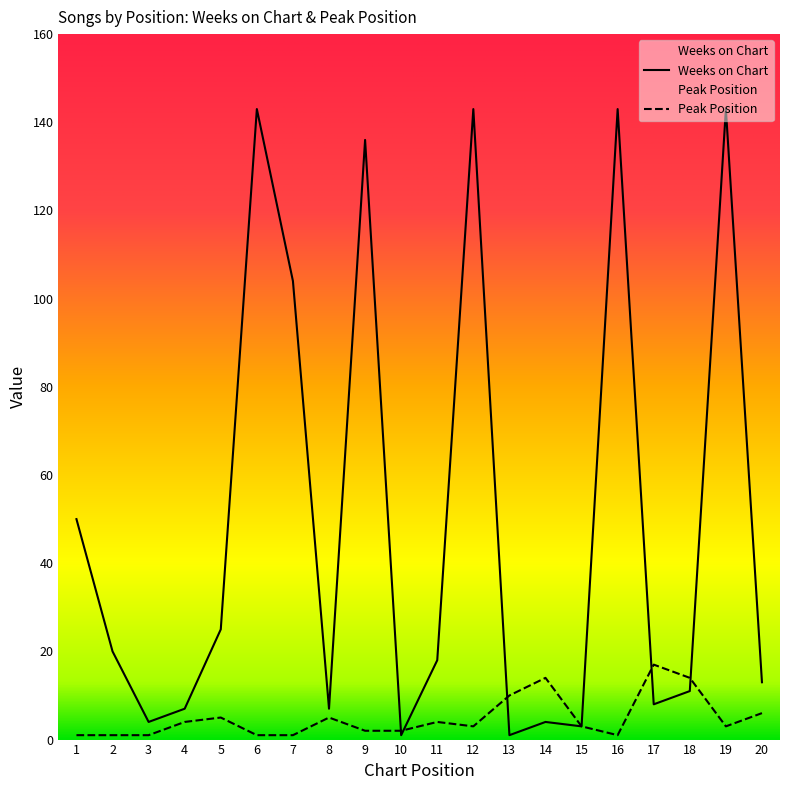

Rank the series at 14 from lowest to highest value.

Weeks on Chart, Peak Position